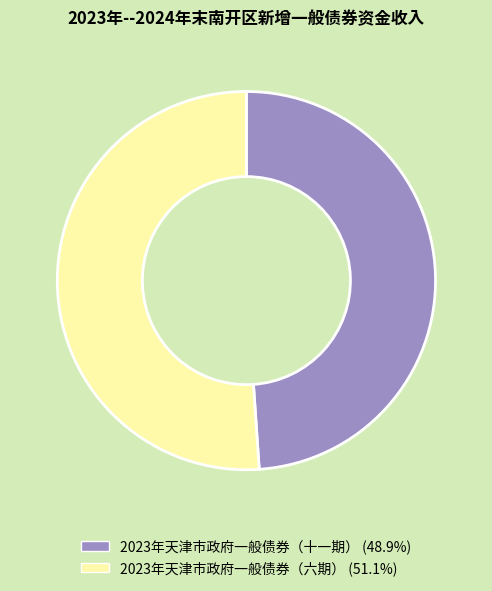

Is it true that 2023年天津市政府一般债券（六期） is 51% of the pie?

True